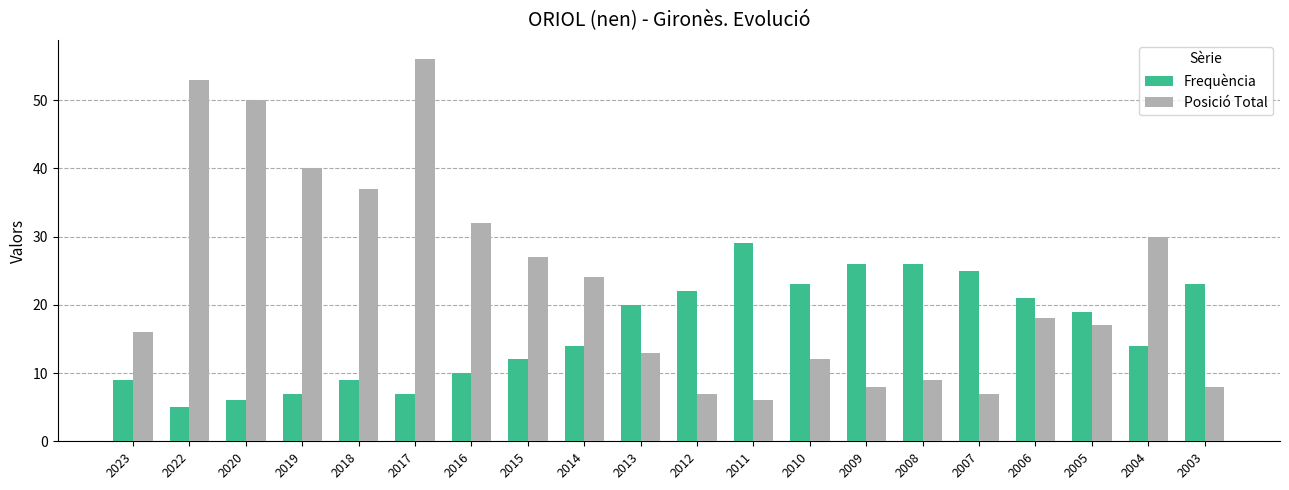

What are all the series names shown in the legend?

Frequència, Posició Total